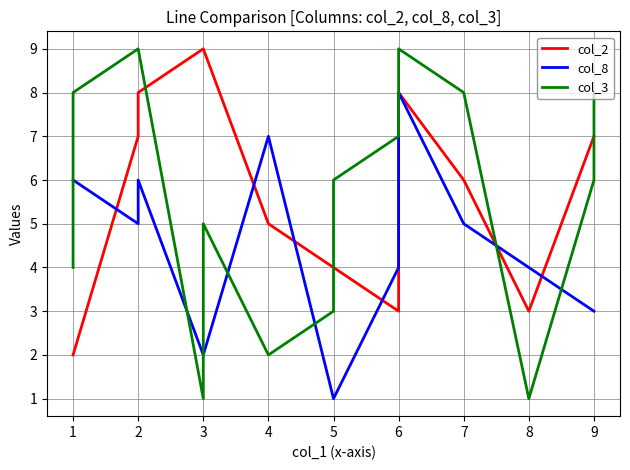

Between 1 and 9, which series saw the biggest shift?

col_2